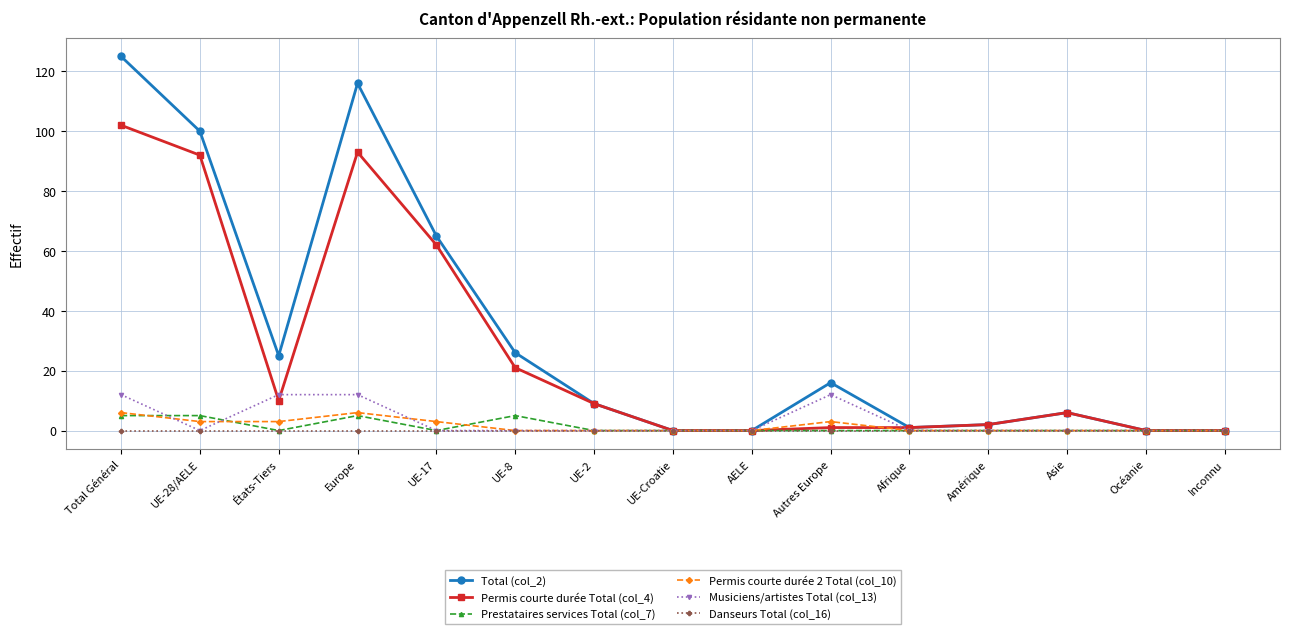

True or false: Prestataires services Total (col_7) has more than 0 interior local peaks.

True